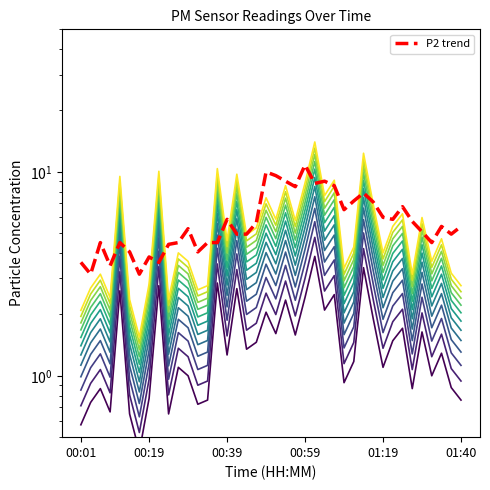

What is the maximum value for P1?

13.1